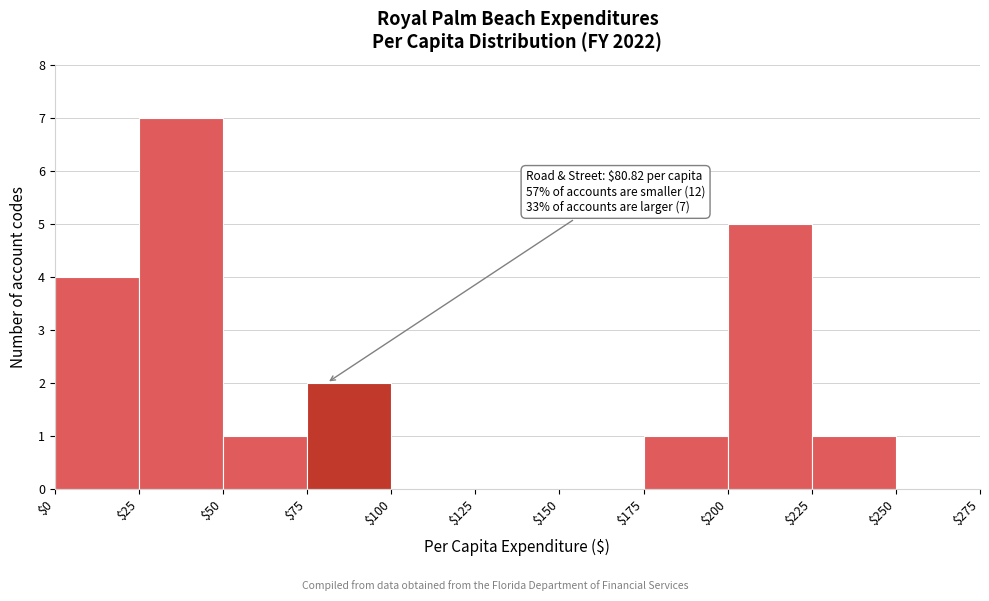

Which range on the x-axis has the tallest bar?

$25 to $50